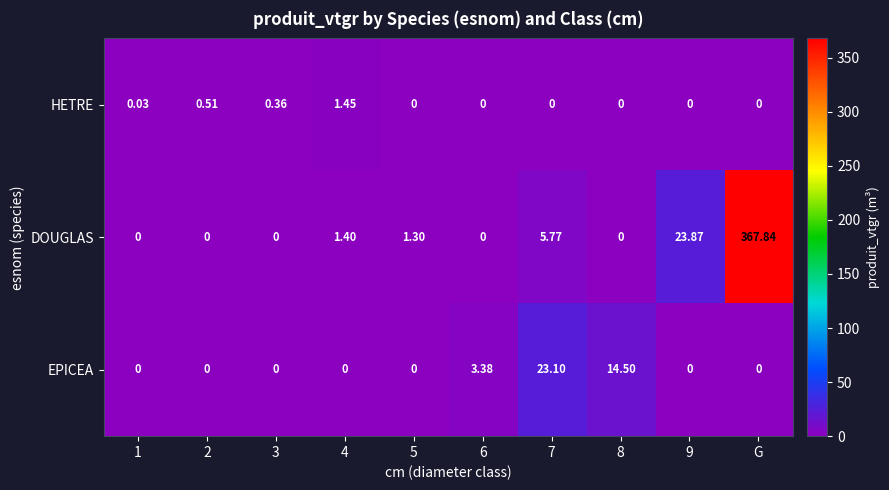

Which series has the widest spread of values?

DOUGLAS